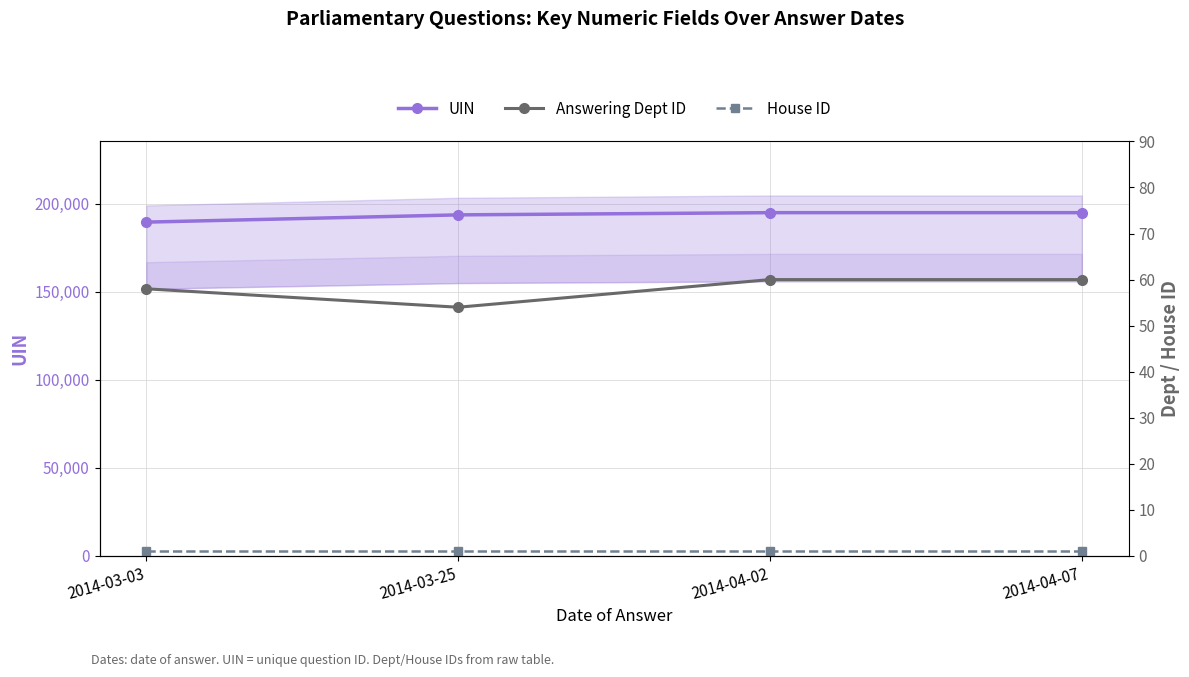

The House ID series shows 1 at 2014-03-03. True or false?

True